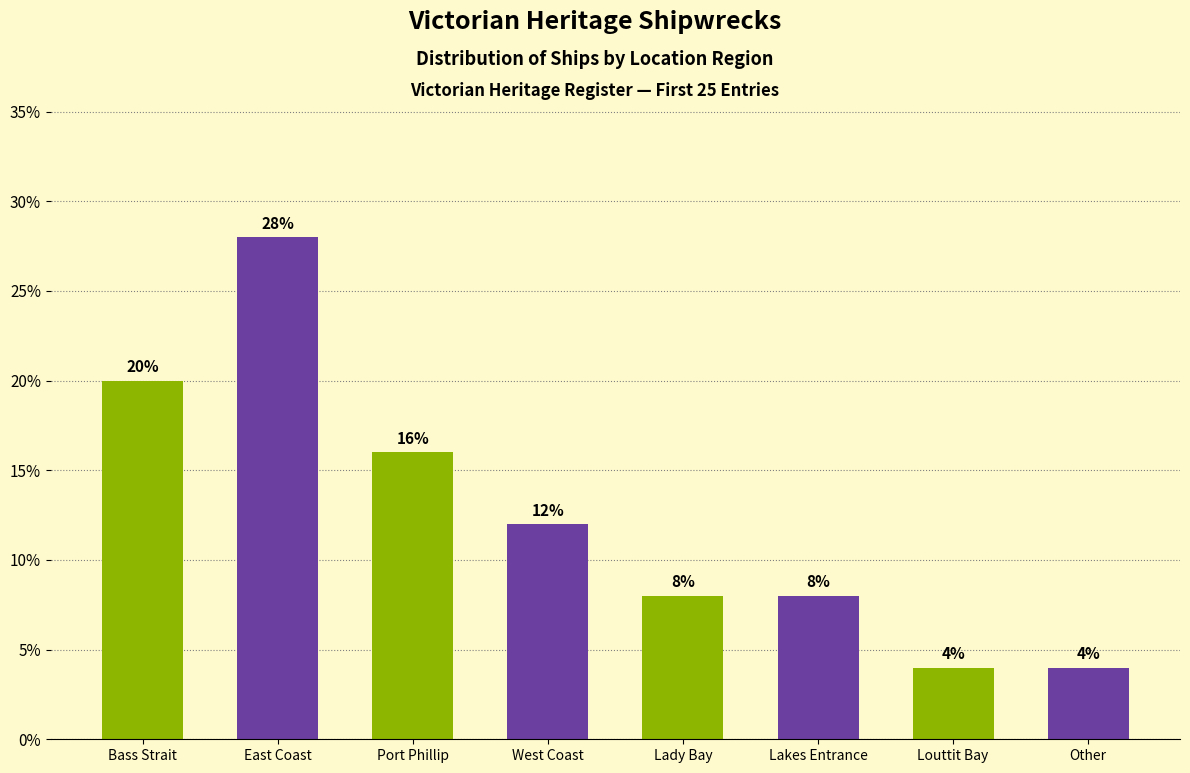

How many series are shown in this chart?

1